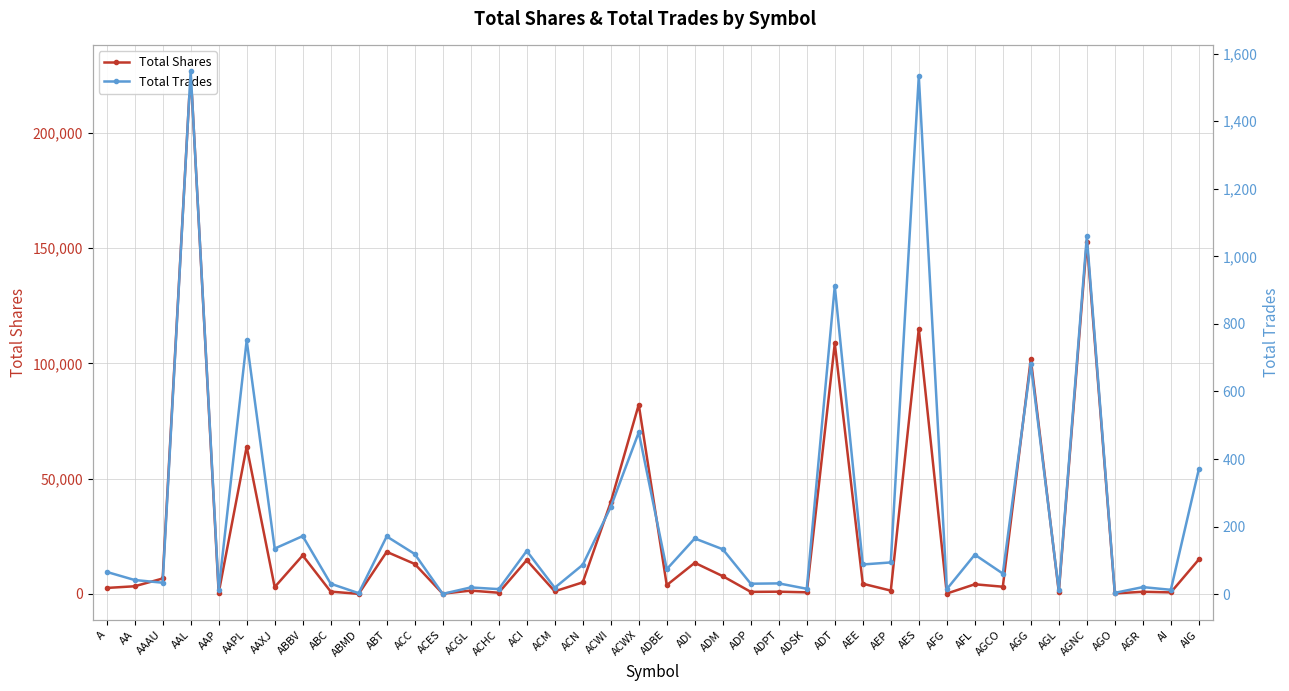

Is the value of Total Trades at ACES greater than the value of Total Shares at AAPL?

No